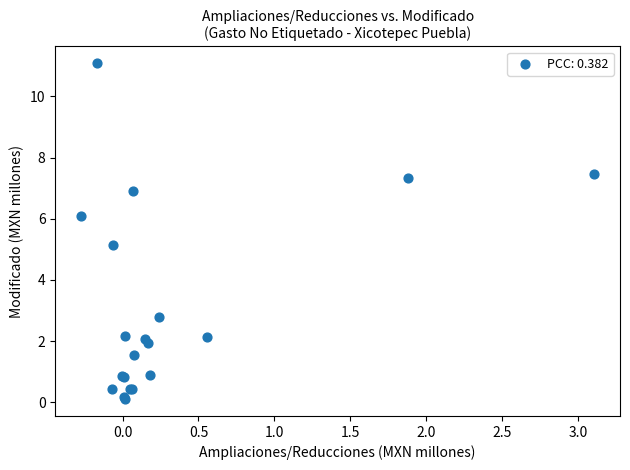

What Y value in the scatter plot is closest to 5?

5.1